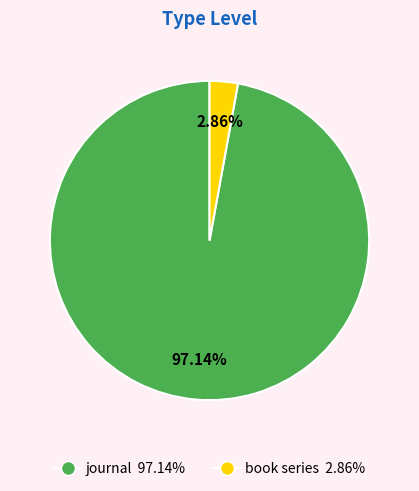

To the nearest percent, what portion does journal represent?

97%